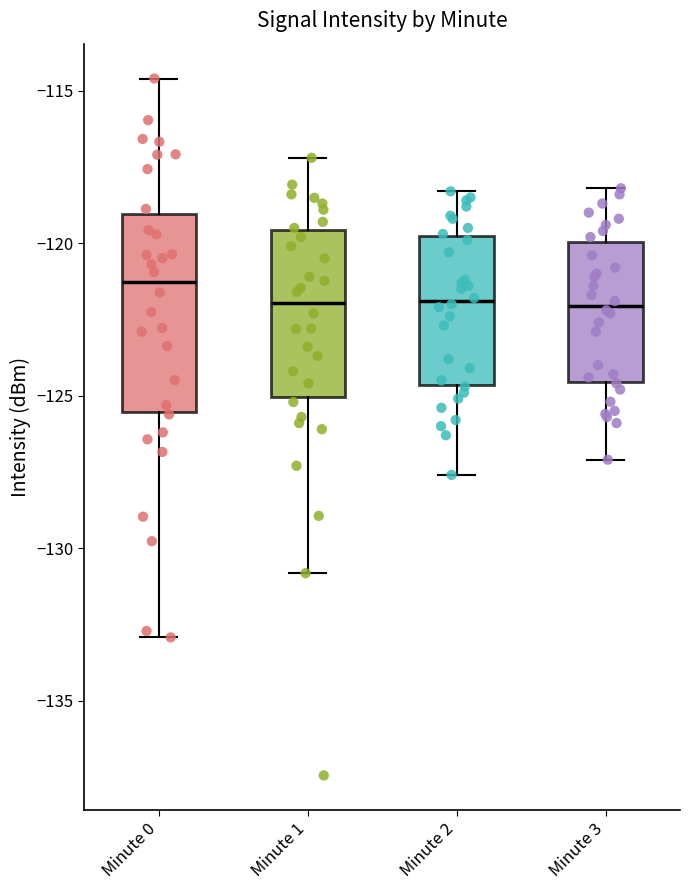

Where is the upper edge of the box for Minute 3 on the y-axis? The values are not printed on the chart, so give them approximately, as read against the axis.

-120.0